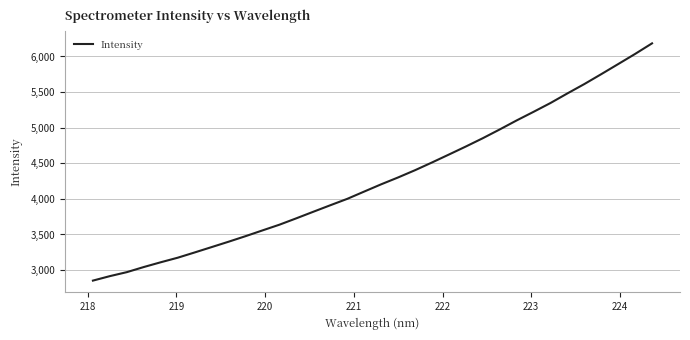

What is the smallest value displayed?

2852.2